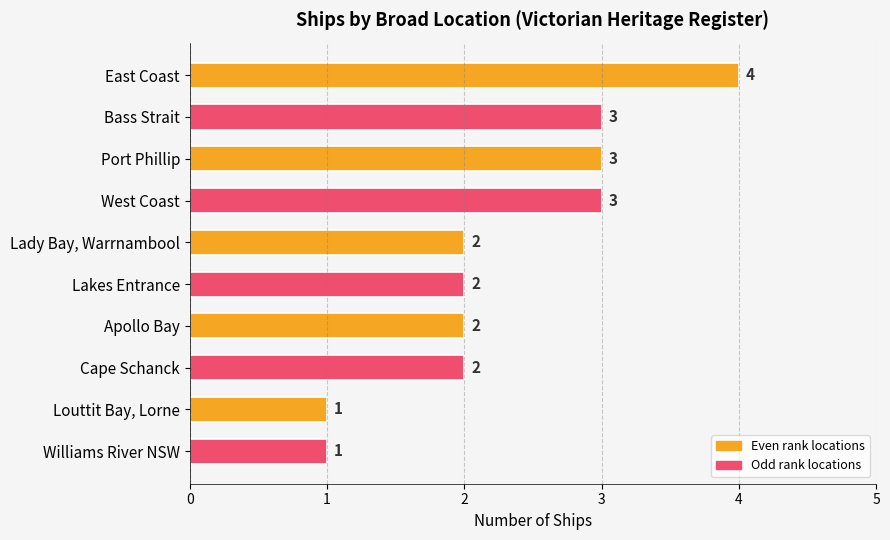

What is the sum of all values?

23